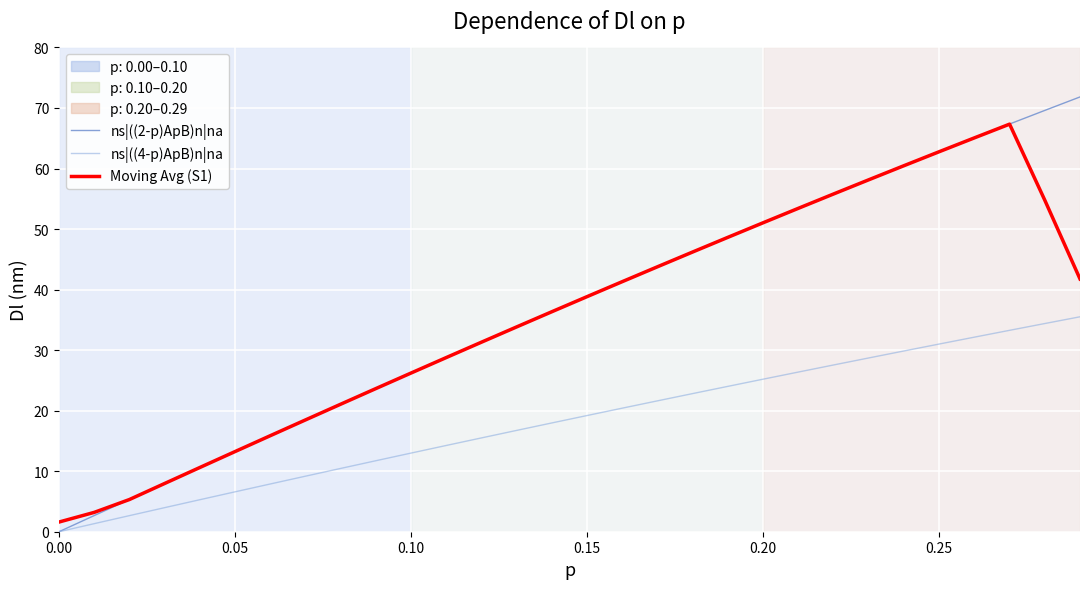

What is the maximum value for ns|((4-p)ApB)n|na?

35.5